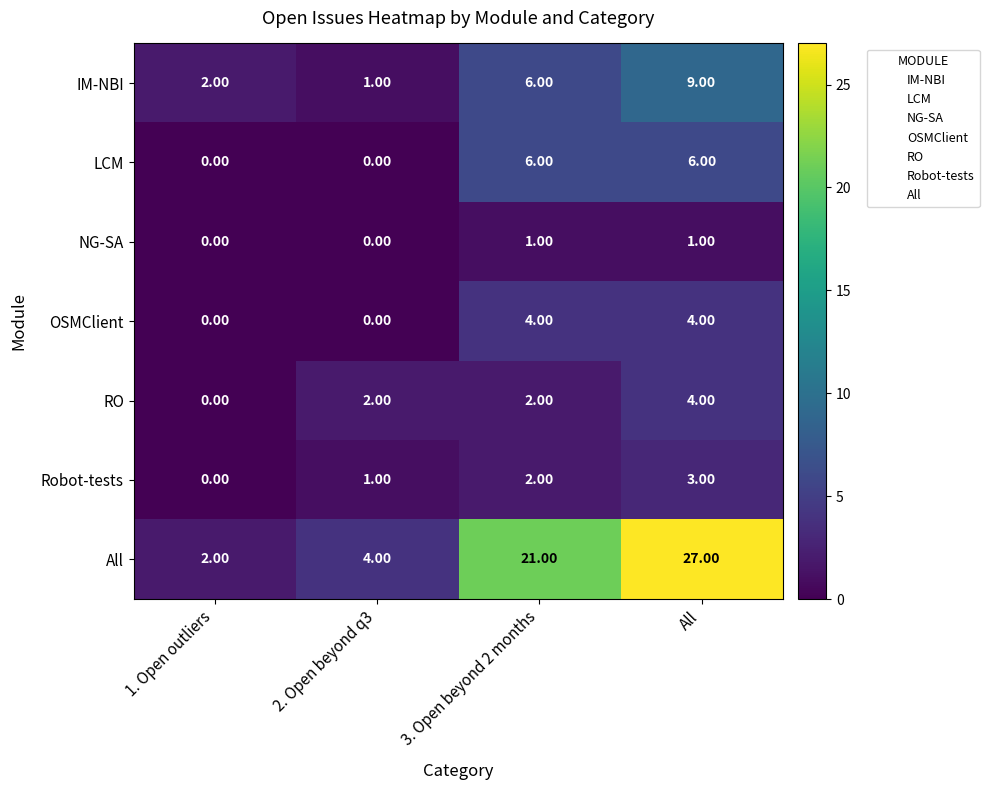

How many values in the RO series are below 2?

1